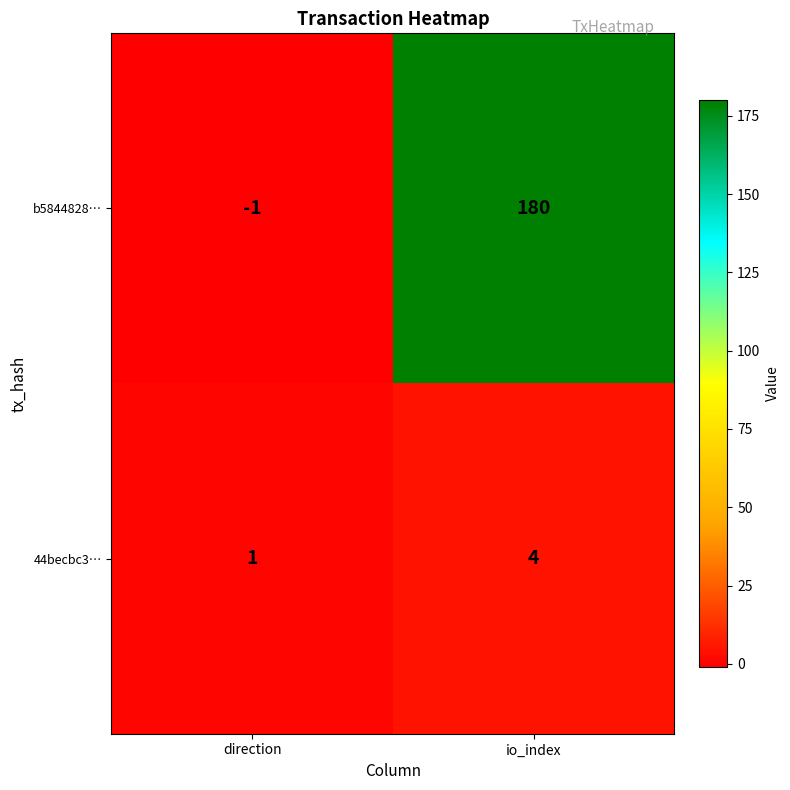

What is the maximum value for 44becbc3…?

4